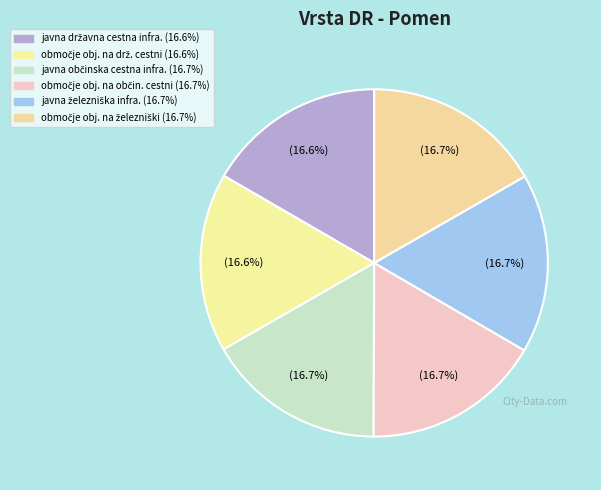

How many segments does this pie chart have?

6